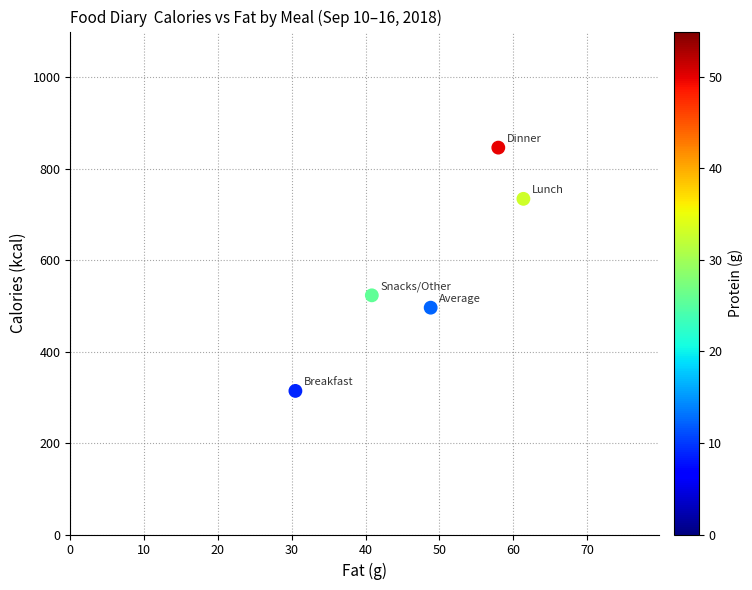

What Y value in the scatter plot is closest to 580?

523